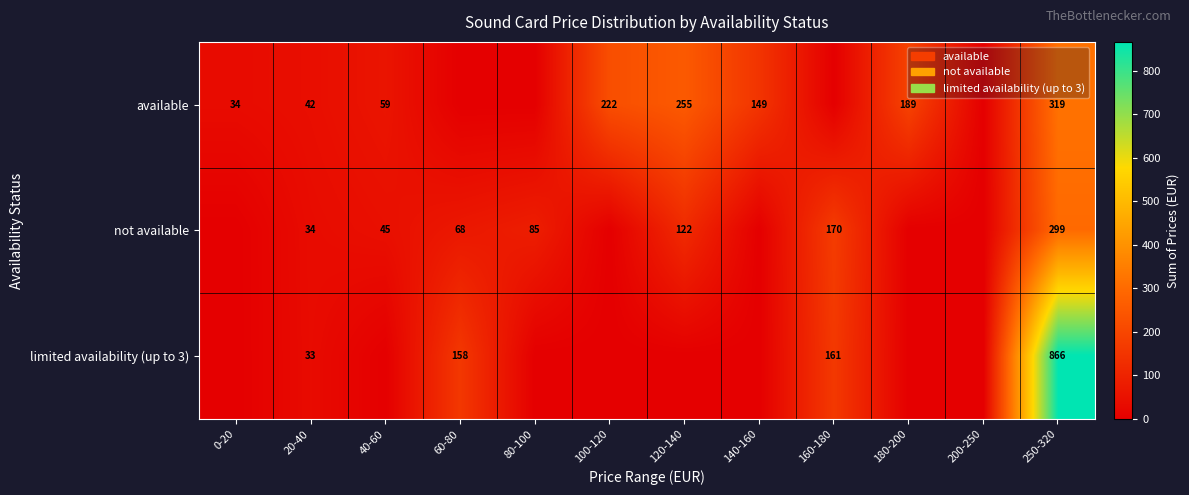

True or false: available has a value of 238 at 140-160.

False